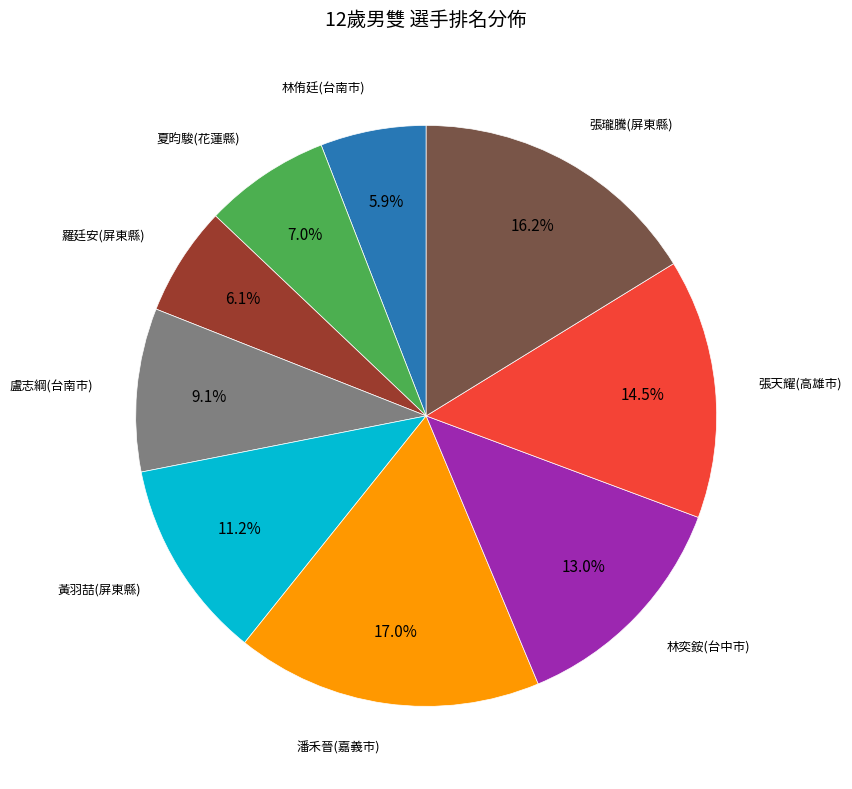

Is there a majority slice in this chart?

No